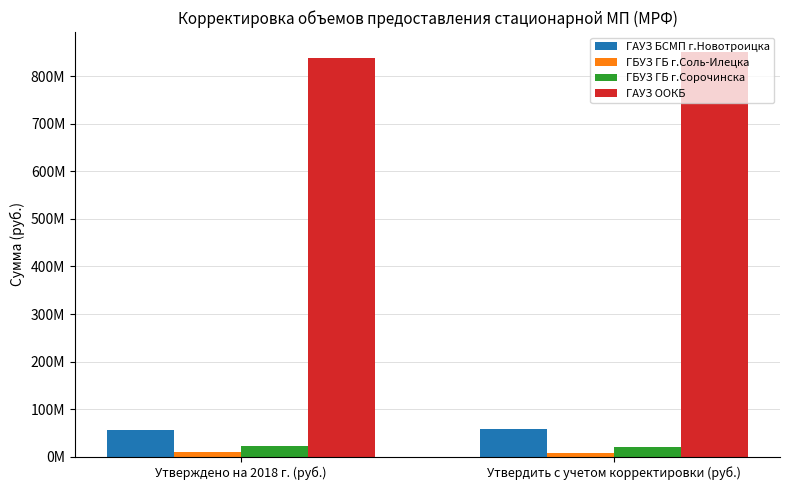

At which category does the chart reach its minimum across all series?

Утвердить с учетом корректировки (руб.)